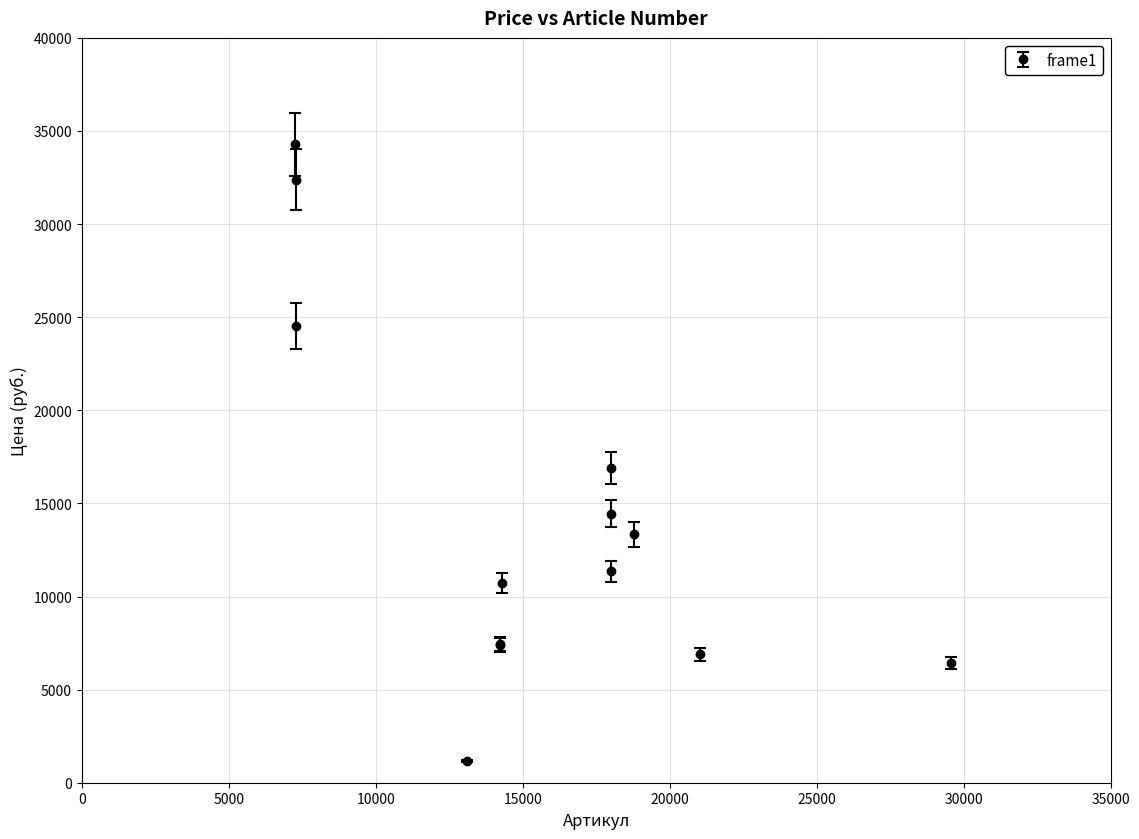

What is the difference between the maximum and second lowest values?

27853